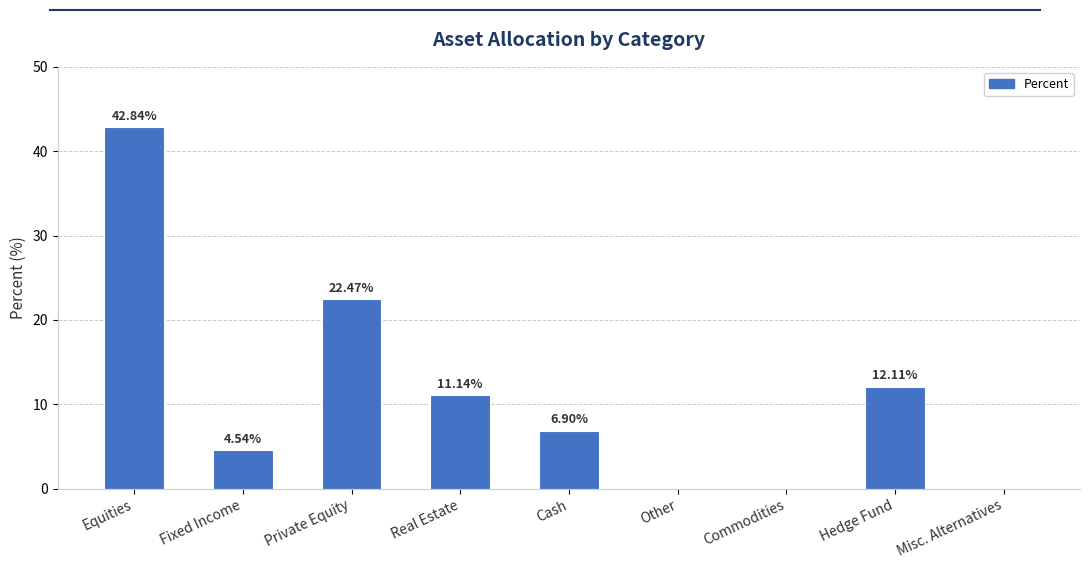

At which label does the data first exceed 6?

Equities